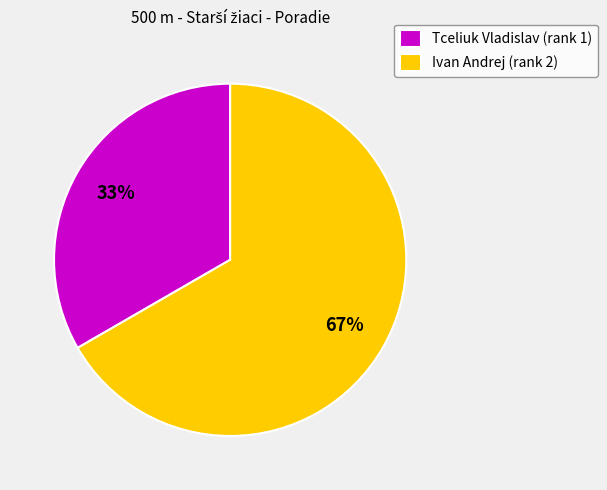

Is the sum of Tceliuk Vladislav (rank 1) and Ivan Andrej (rank 2) greater than half?

Yes